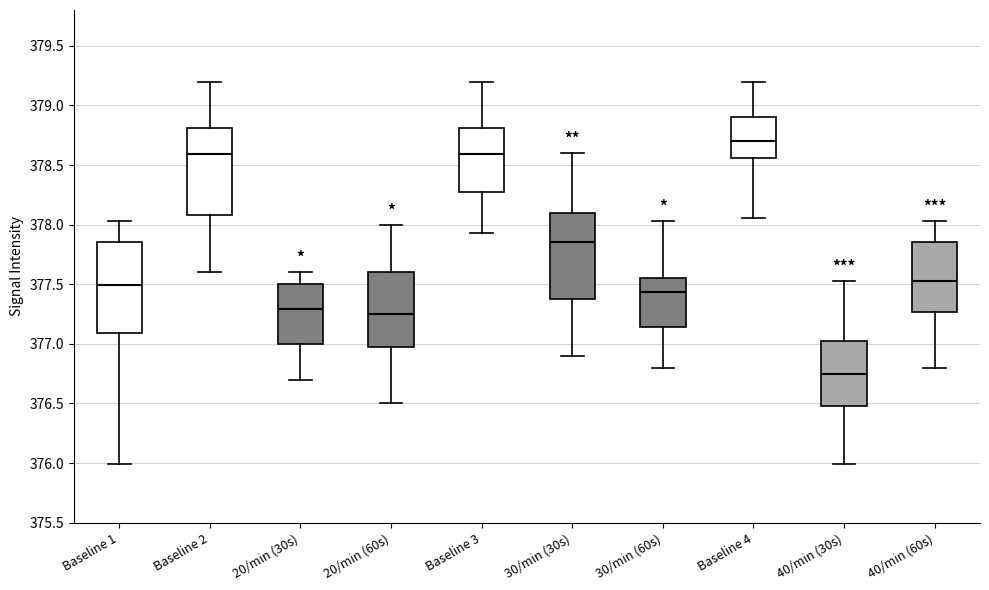

Which box has the lowest median line?

40/min (30s)